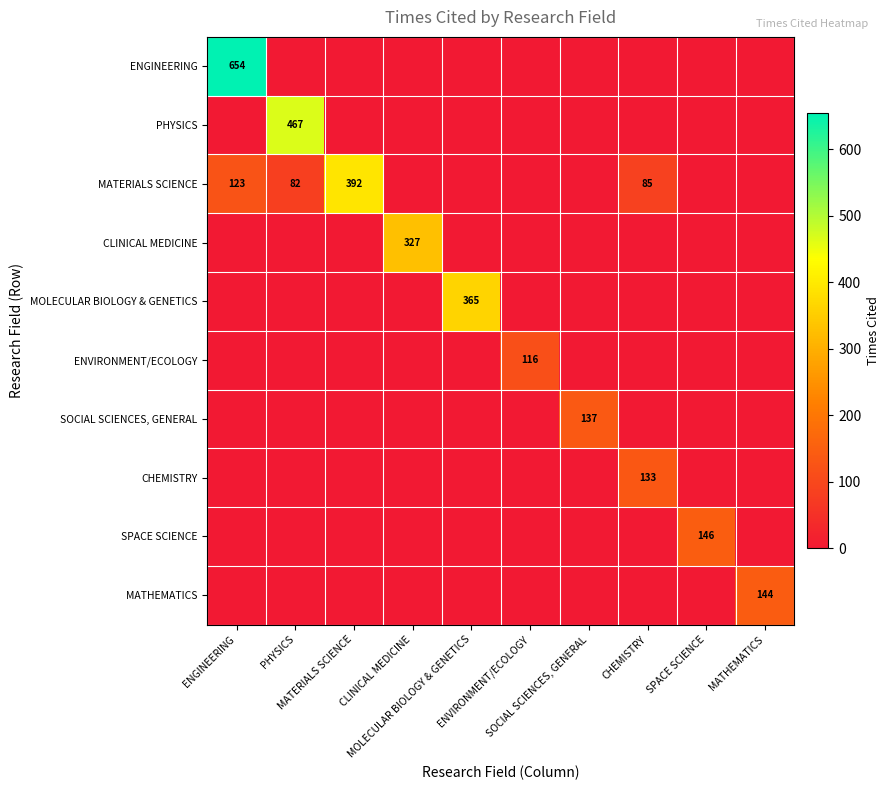

Rank the series by their maximum value, from highest to lowest.

ENGINEERING, PHYSICS, MATERIALS SCIENCE, MOLECULAR BIOLOGY & GENETICS, CLINICAL MEDICINE, SPACE SCIENCE, MATHEMATICS, SOCIAL SCIENCES, GENERAL, CHEMISTRY, ENVIRONMENT/ECOLOGY